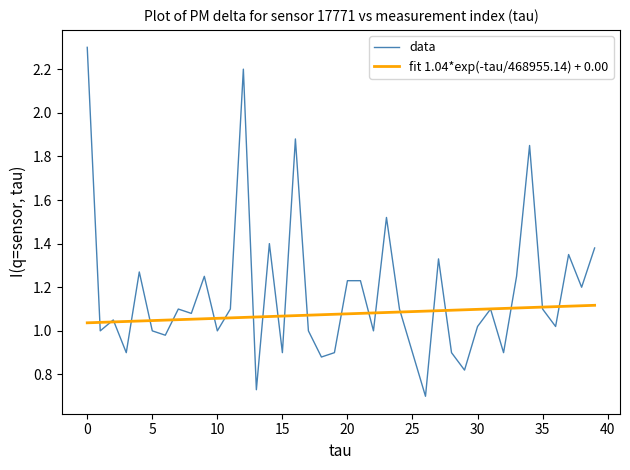

Which series has the widest spread of values?

data